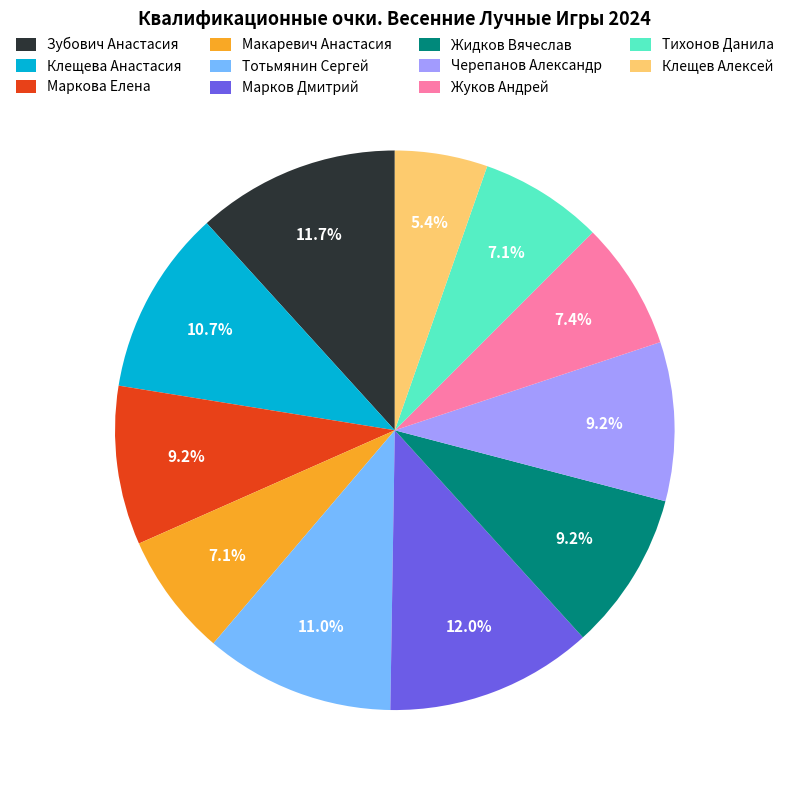

Does any single category account for the majority?

No